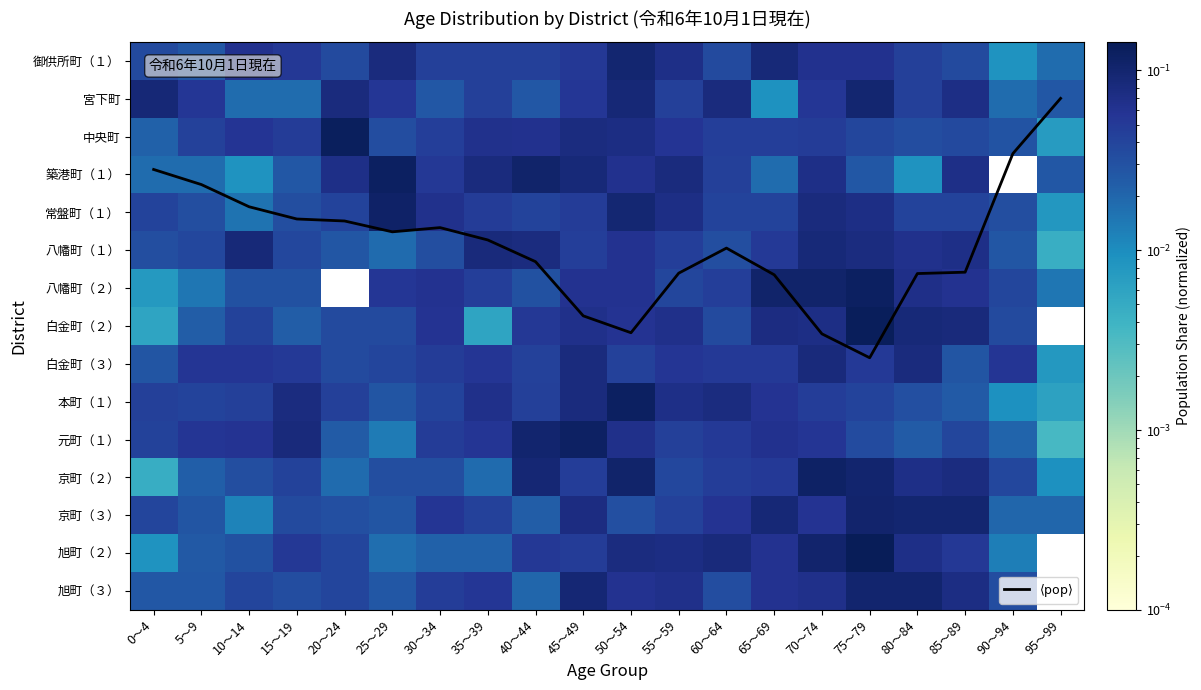

At 50～54, list the series in order from smallest to largest.

京町（３）, 白金町（３）, 白金町（２）, 八幡町（１）, 旭町（３）, 八幡町（２）, 築港町（１）, 元町（１）, 中央町, 旭町（２）, 宮下町, 常盤町（１）, 御供所町（１）, 京町（２）, 本町（１）, $\langle\mathrm{pop}\rangle$